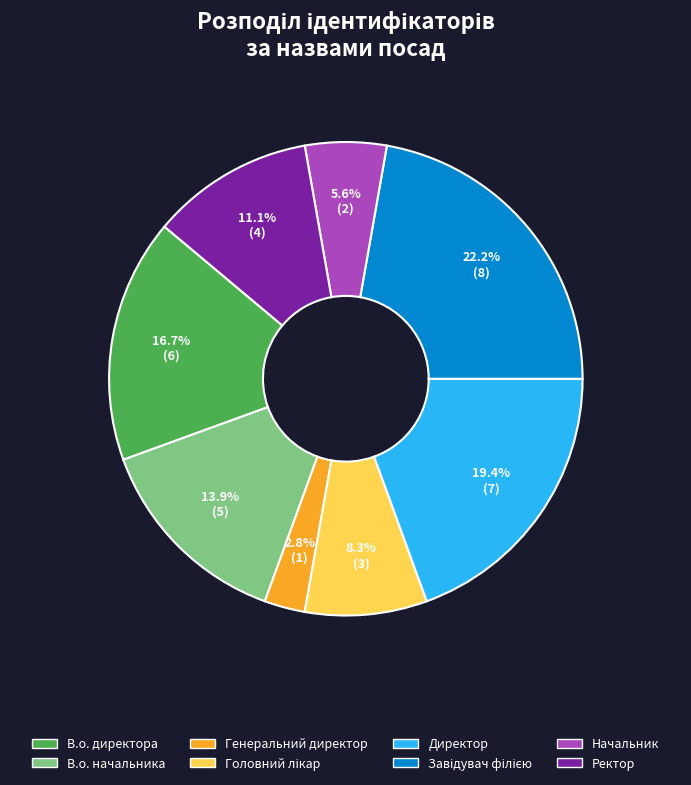

To the nearest percent, what portion does В.о. директора represent?

17%